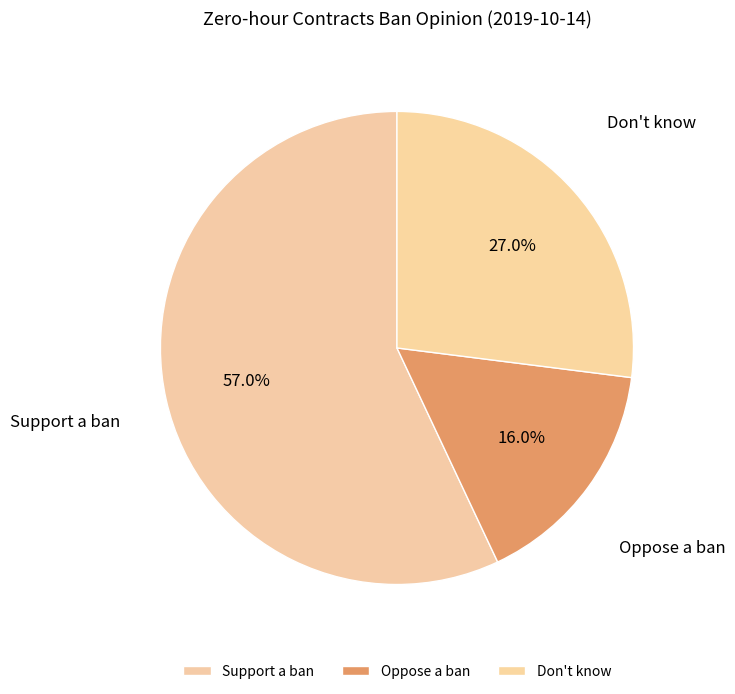

To the nearest percent, what is the average slice percentage?

33%